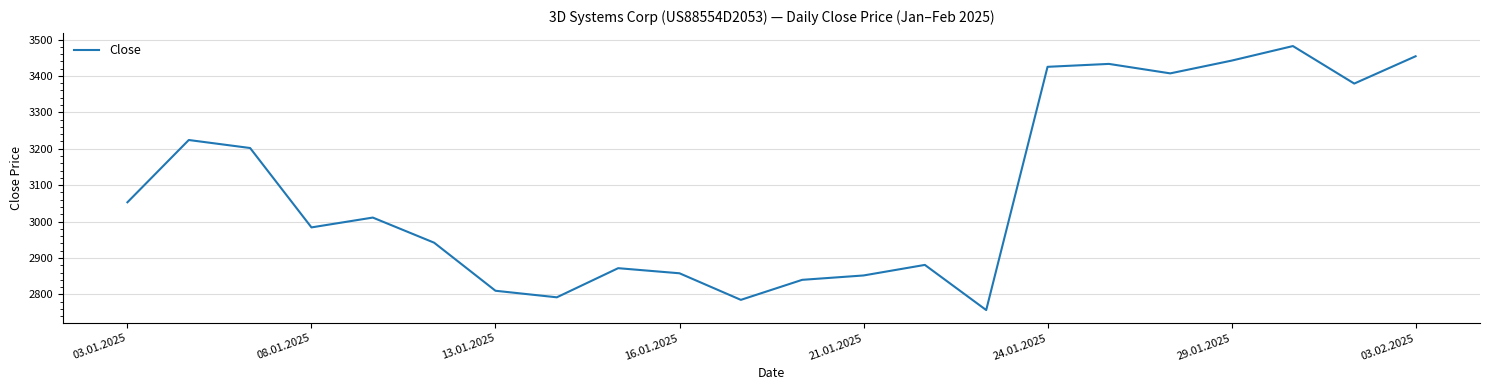

What is the difference between the maximum and minimum values?

725